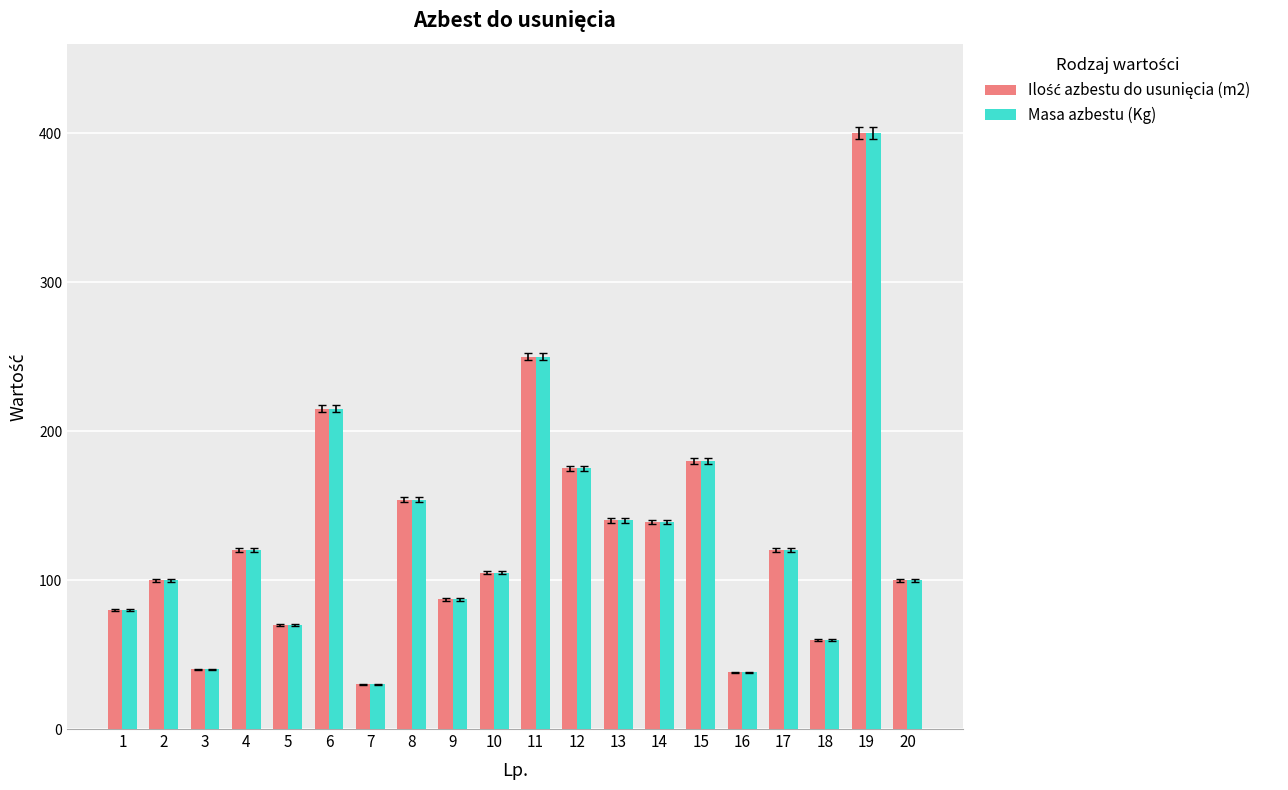

The value of Masa azbestu (Kg) at 6 is 215. True or false?

True